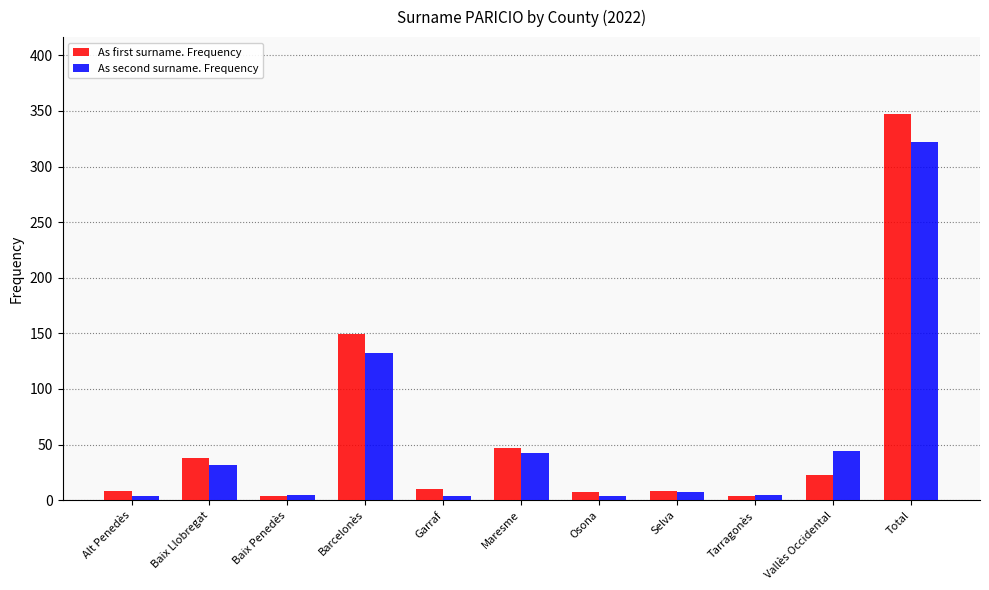

What is the minimum value shown in the chart?

4